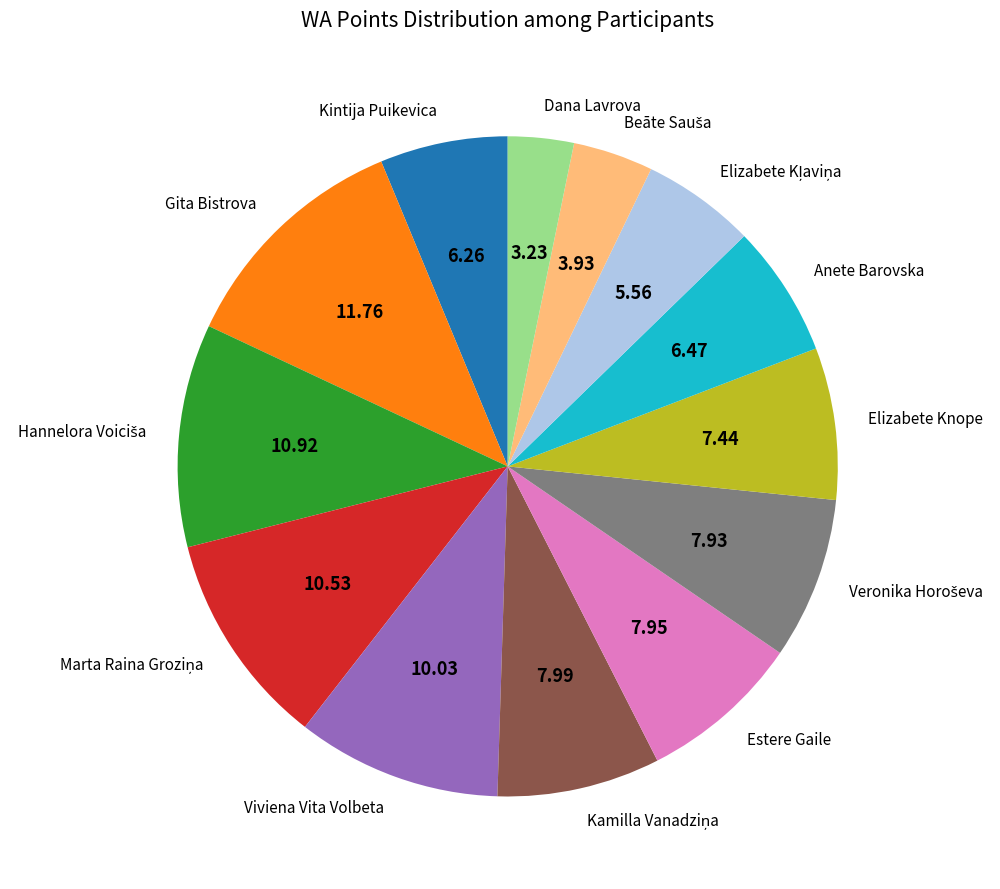

Does any single category account for the majority?

No